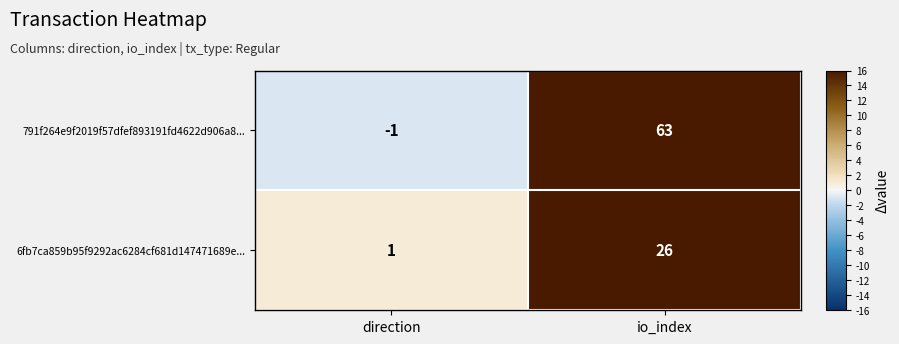

What is the greatest value displayed?

63